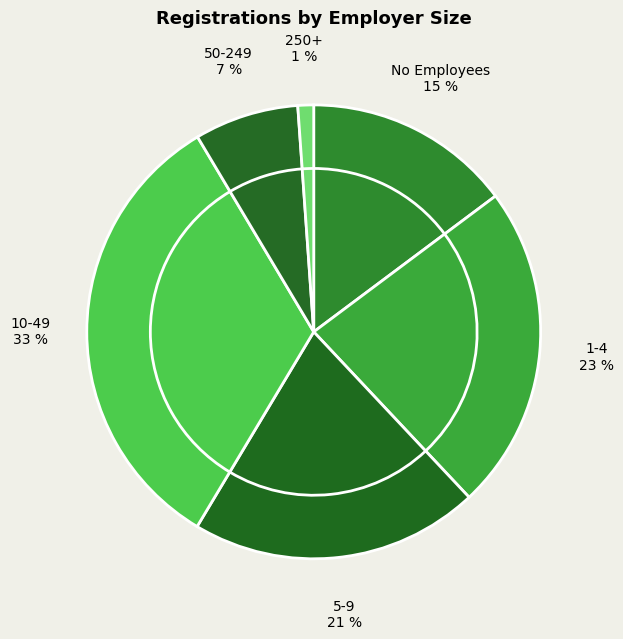

Does 50-249 account for over 50% of the chart?

No